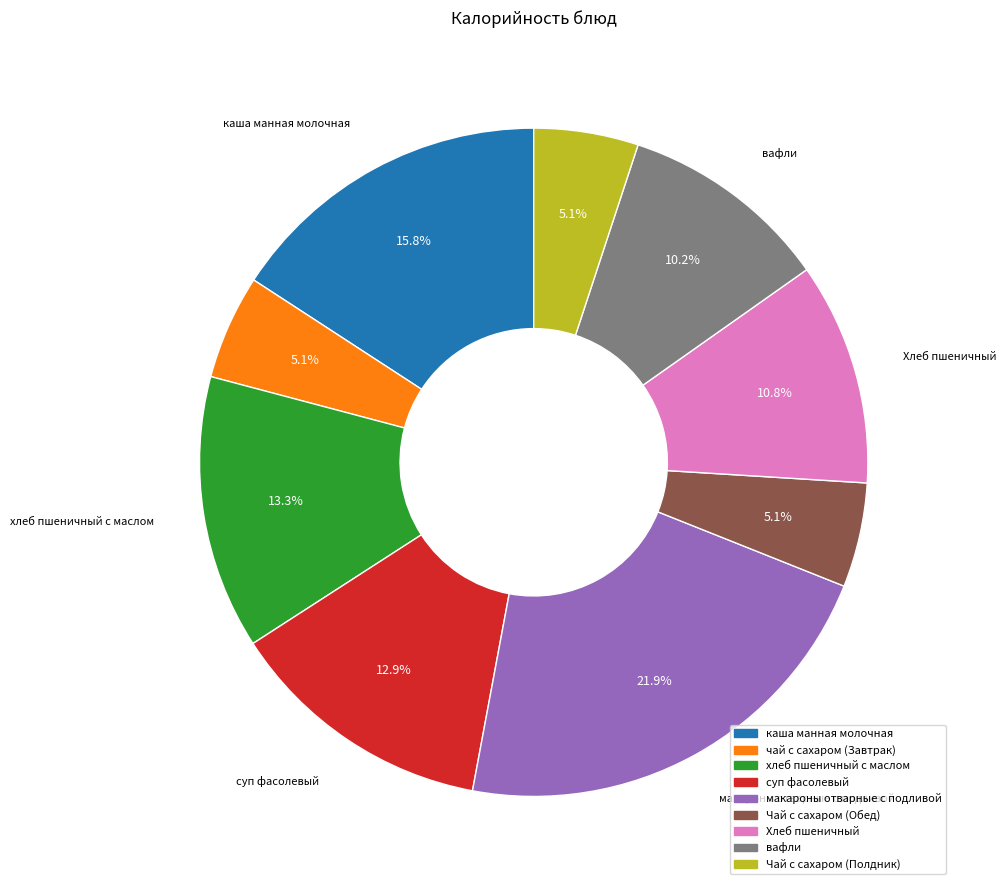

Which slice is the largest?

макароны отварные с подливой